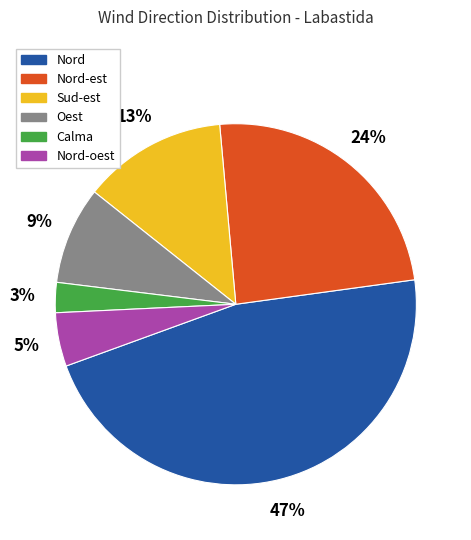

To the nearest percent, what is the average slice percentage?

17%